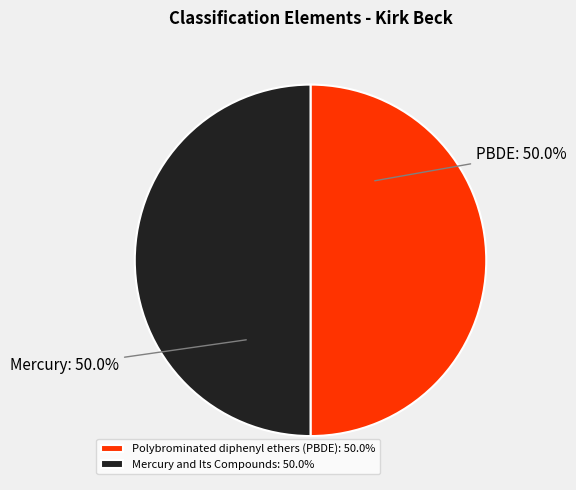

What is the ratio of the value at Mercury and Its Compounds: 50.0% to the value at Polybrominated diphenyl ethers (PBDE): 50.0%?

1.0